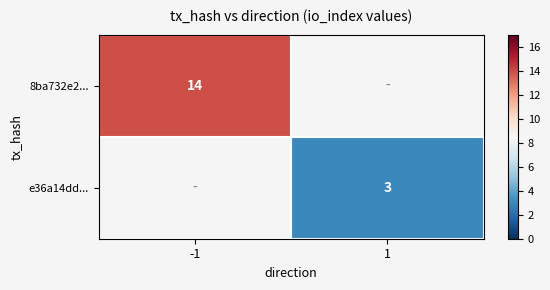

Is the value of 8ba732e2... at -1 greater than the value of e36a14dd... at 1?

Yes